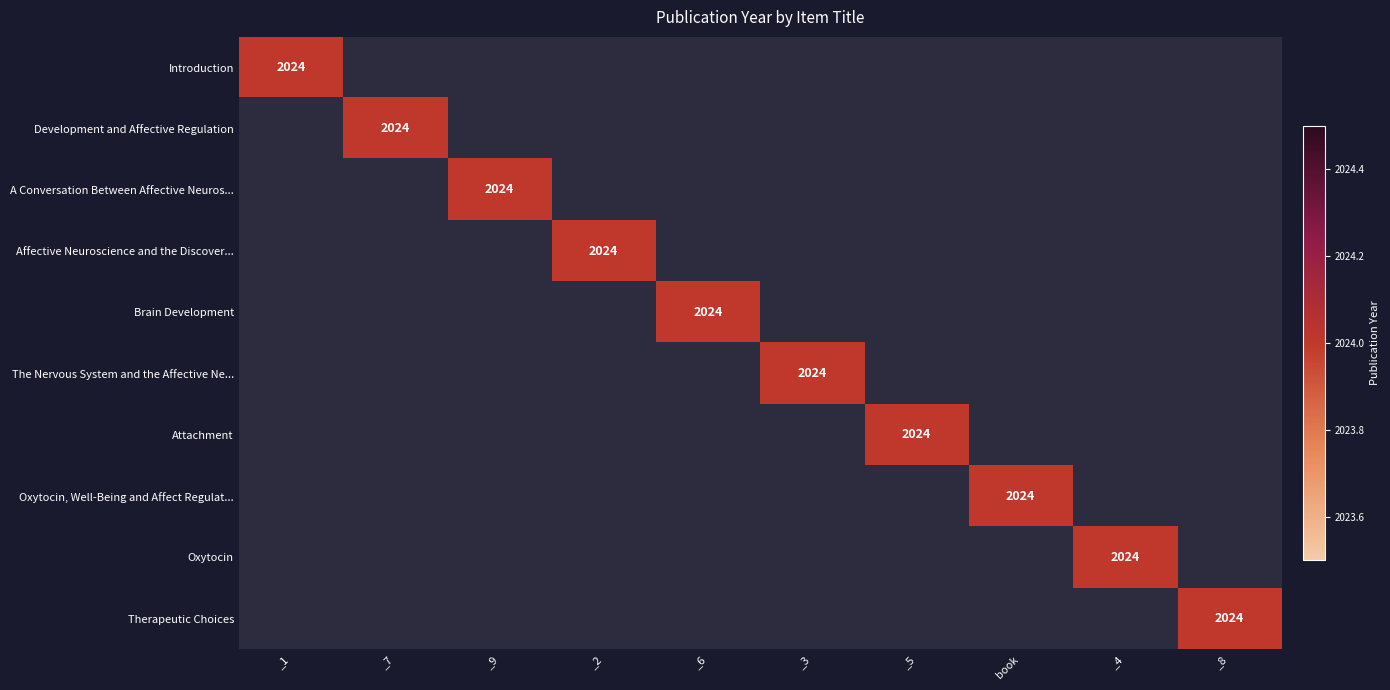

The value of Therapeutic Choices at _2 is 0. True or false?

True